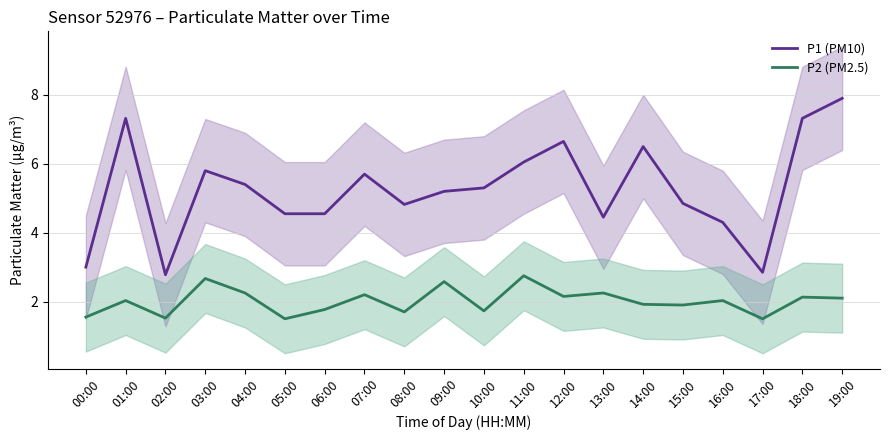

True or false: P1 (PM10) has a value of 7.0 at 08:00.

False